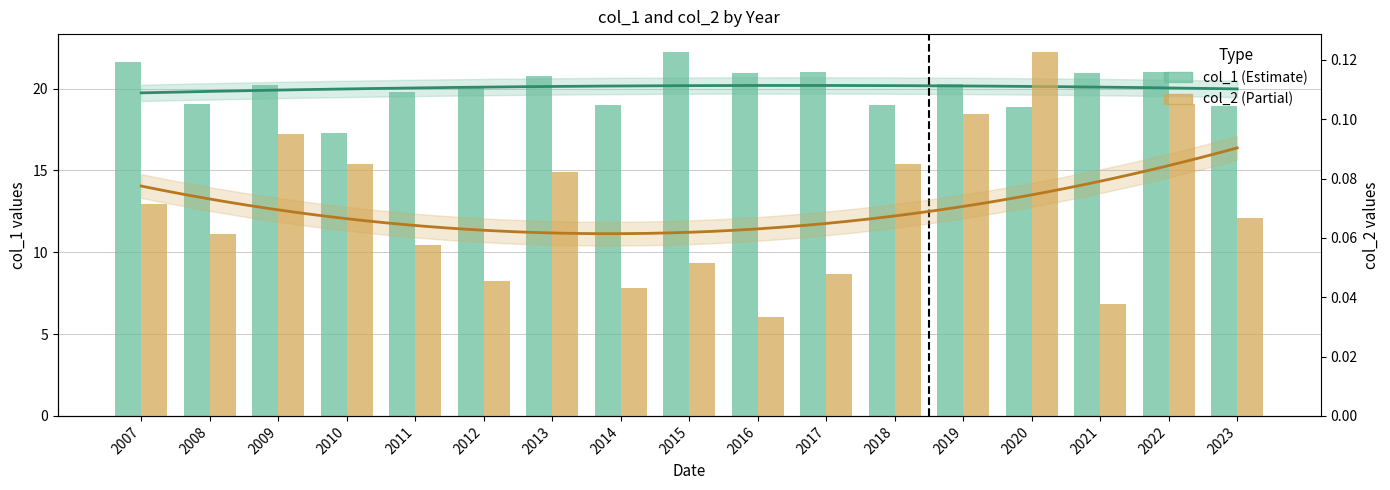

Which series has the widest spread of values?

col_1